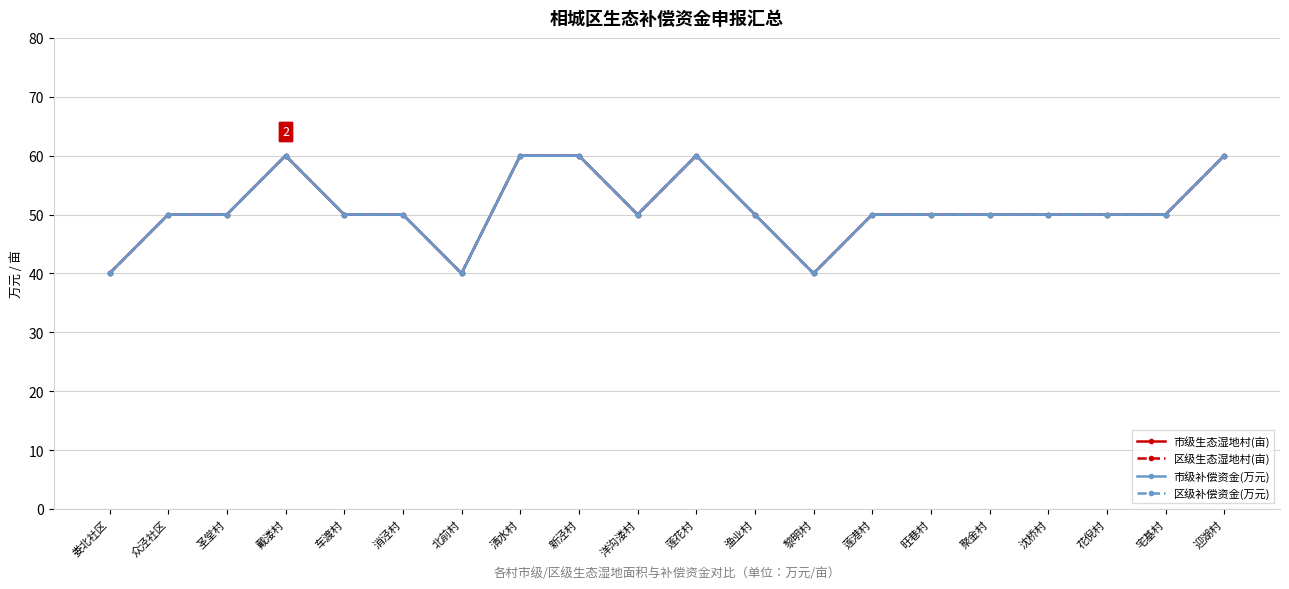

Between 车渡村 and 北前村, which series saw the biggest shift?

市级生态湿地村(亩)